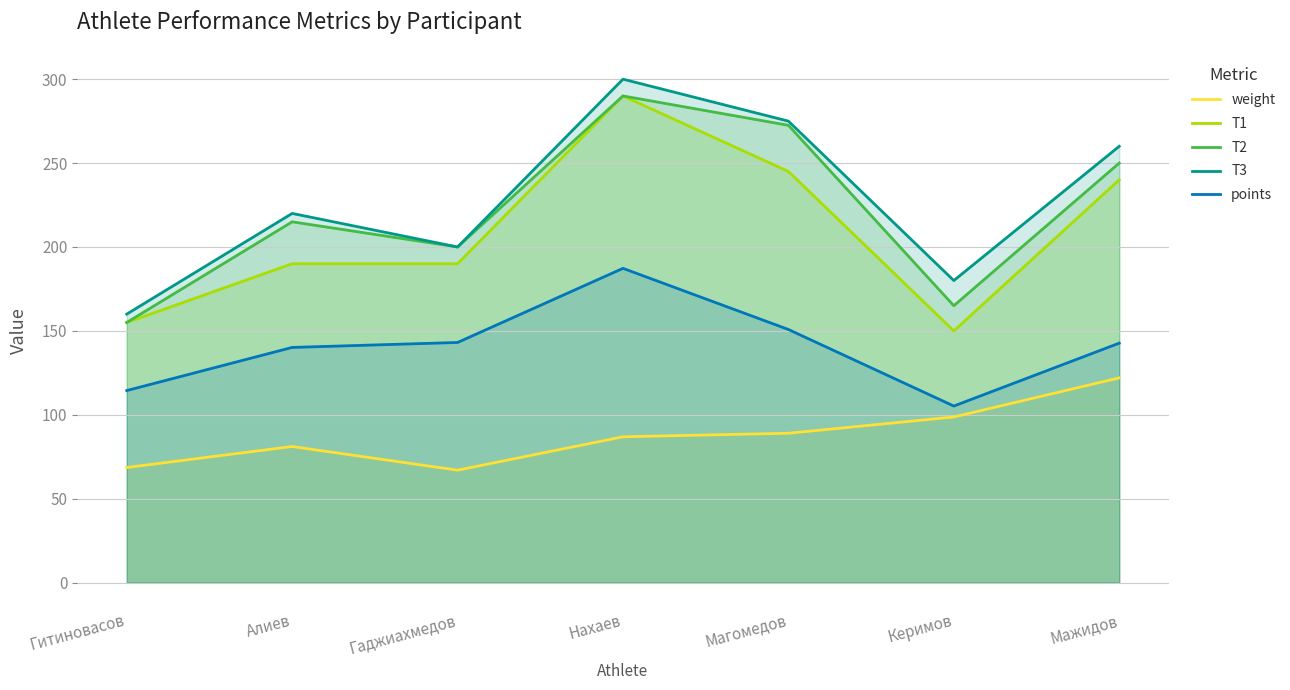

Where does the weight series first go above 86?

Нахаев